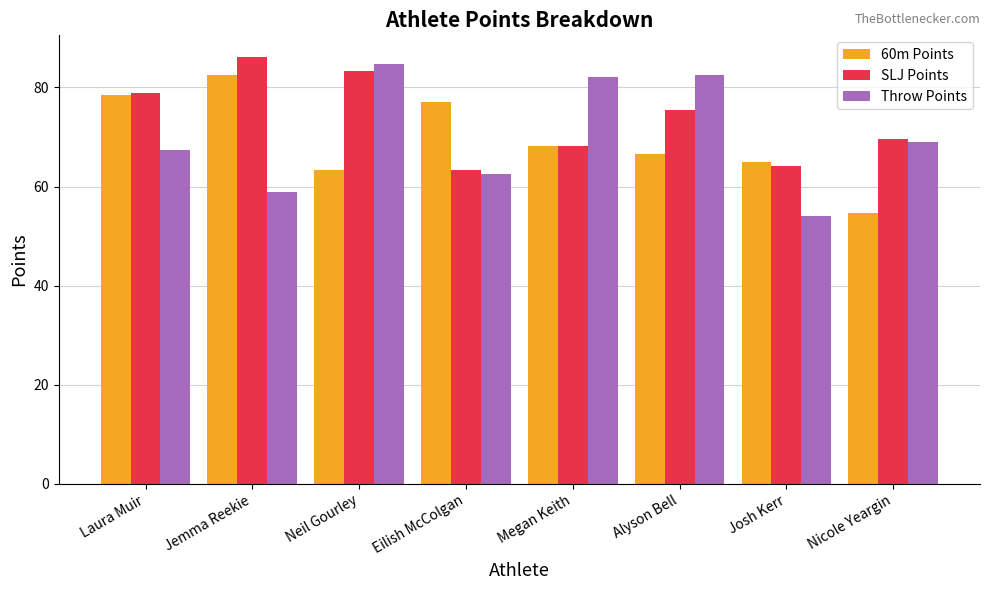

Read the Throw Points value at Nicole Yeargin.

69.0